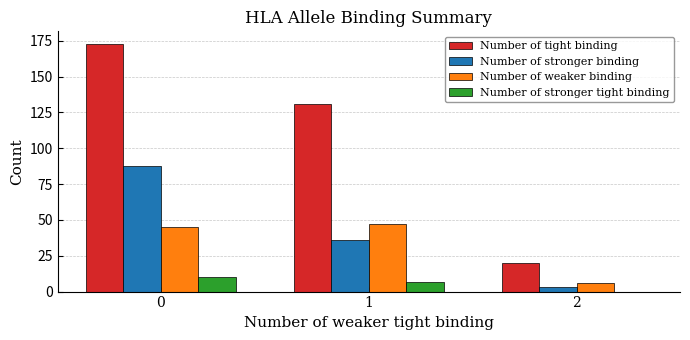

Which series has the largest range (max minus min)?

Number of tight binding